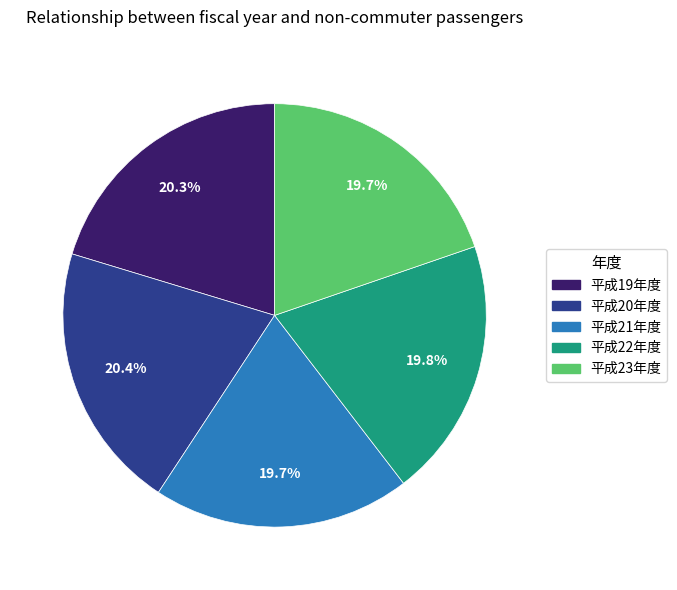

To the nearest percent, what percentage of the pie is 平成19年度?

20%